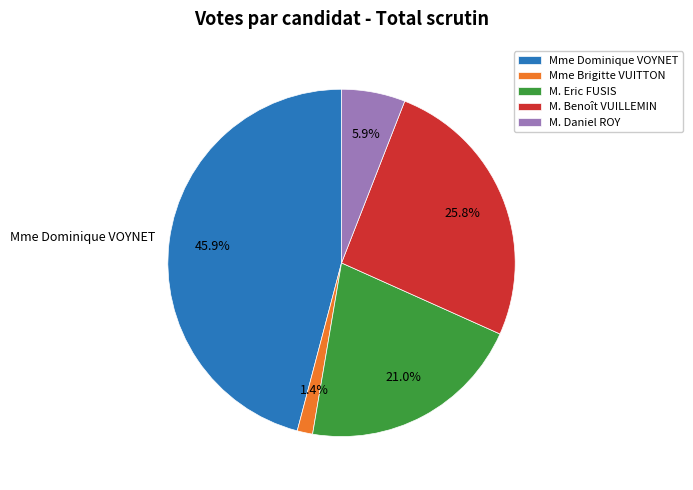

What percentage is NOT represented by Mme Dominique VOYNET?

54.1%